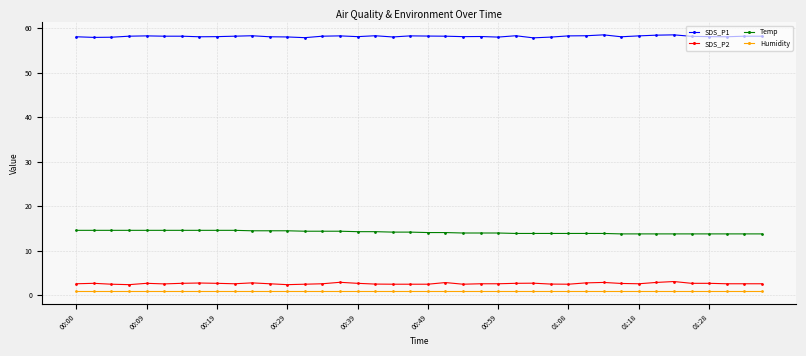

What is the difference between the maximum and minimum values in the SDS_P2 series?

0.7